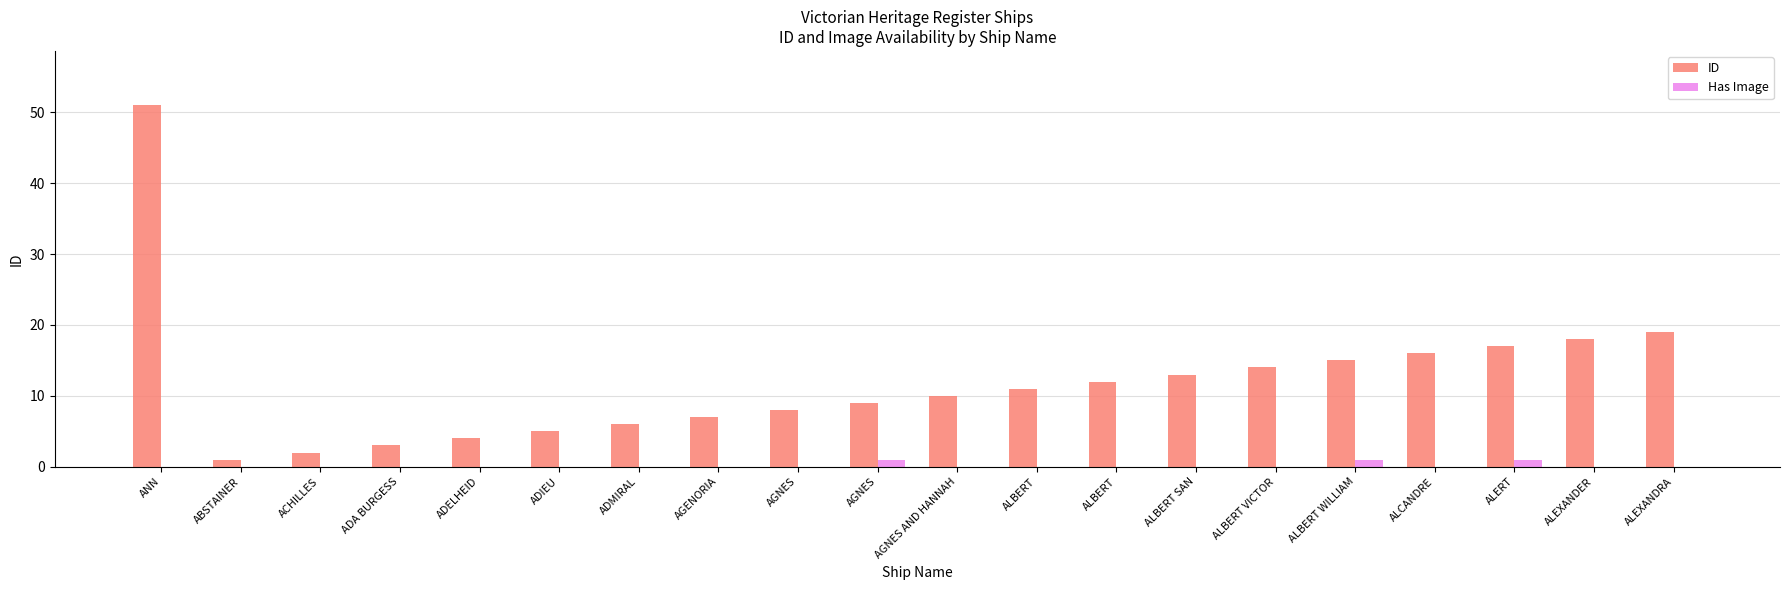

Reading left to right, what are all the values shown in this chart?

ID: ANN=51	ABSTAINER=1	ACHILLES=2	ADA BURGESS=3	ADELHEID=4	ADIEU=5	ADMIRAL=6	AGENORIA=7	AGNES=8	AGNES=9	AGNES AND HANNAH=10	ALBERT=11	ALBERT=12	ALBERT SAN=13	ALBERT VICTOR=14	ALBERT WILLIAM=15	ALCANDRE=16	ALERT=17	ALEXANDER=18	ALEXANDRA=19
Has Image: ANN=0	ABSTAINER=0	ACHILLES=0	ADA BURGESS=0	ADELHEID=0	ADIEU=0	ADMIRAL=0	AGENORIA=0	AGNES=0	AGNES=1	AGNES AND HANNAH=0	ALBERT=0	ALBERT=0	ALBERT SAN=0	ALBERT VICTOR=0	ALBERT WILLIAM=1	ALCANDRE=0	ALERT=1	ALEXANDER=0	ALEXANDRA=0